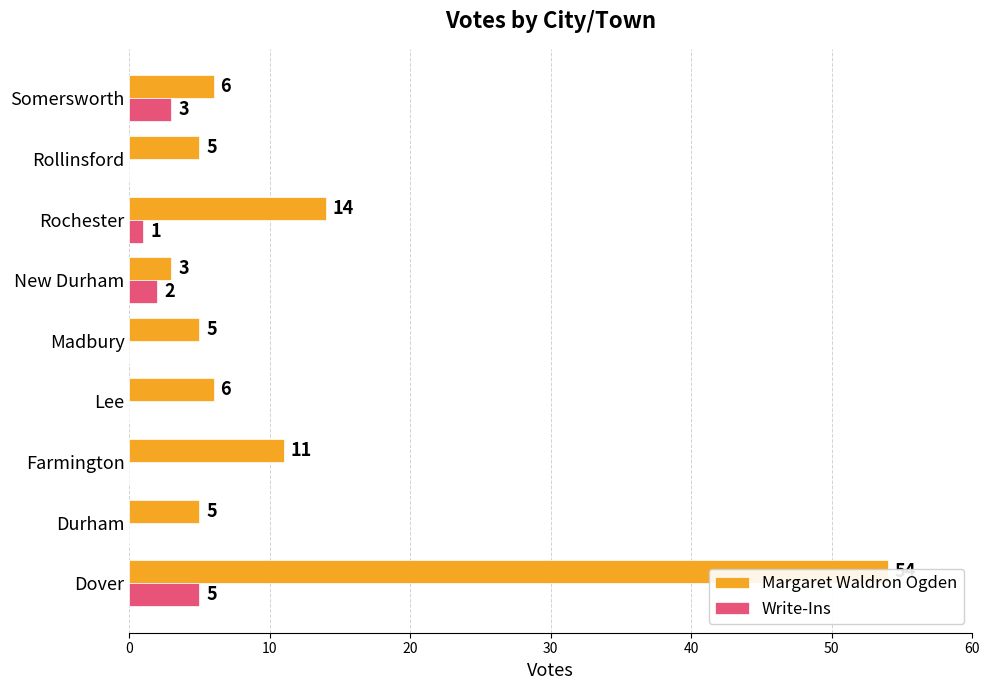

Which series has the widest spread of values?

Margaret Waldron Ogden